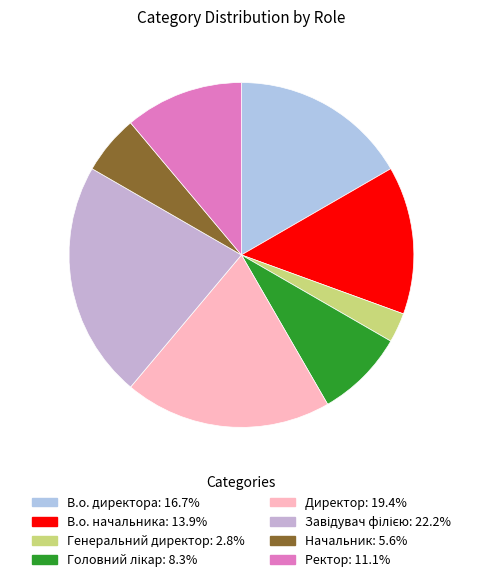

Count the number of slices in the pie.

8